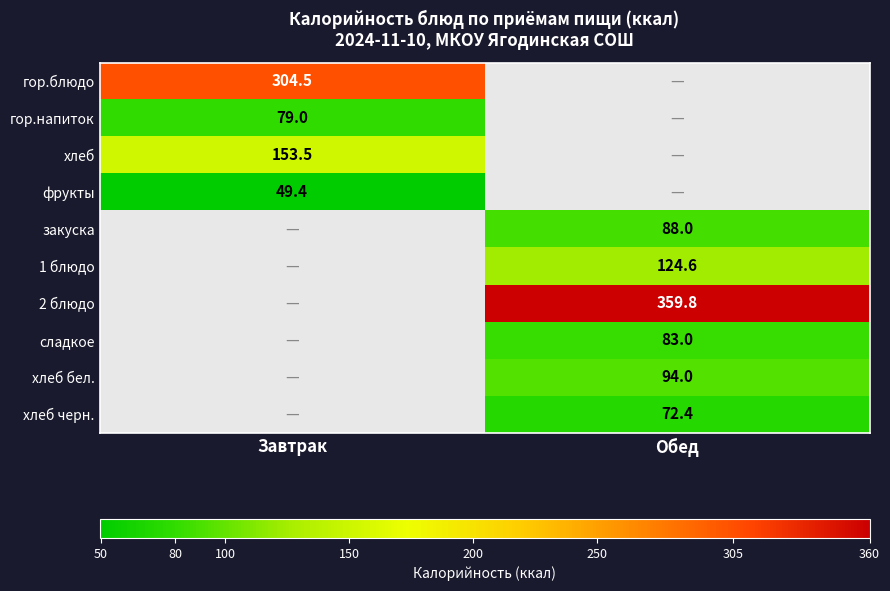

Between Обед and Завтрак, which is larger?

Завтрак